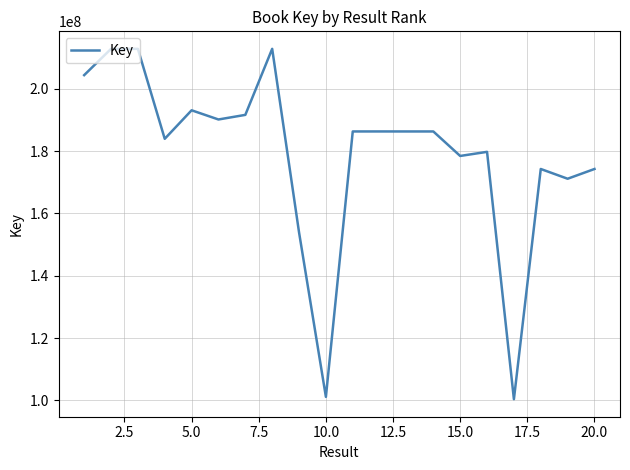

What is the maximum value shown in the chart?

212794538